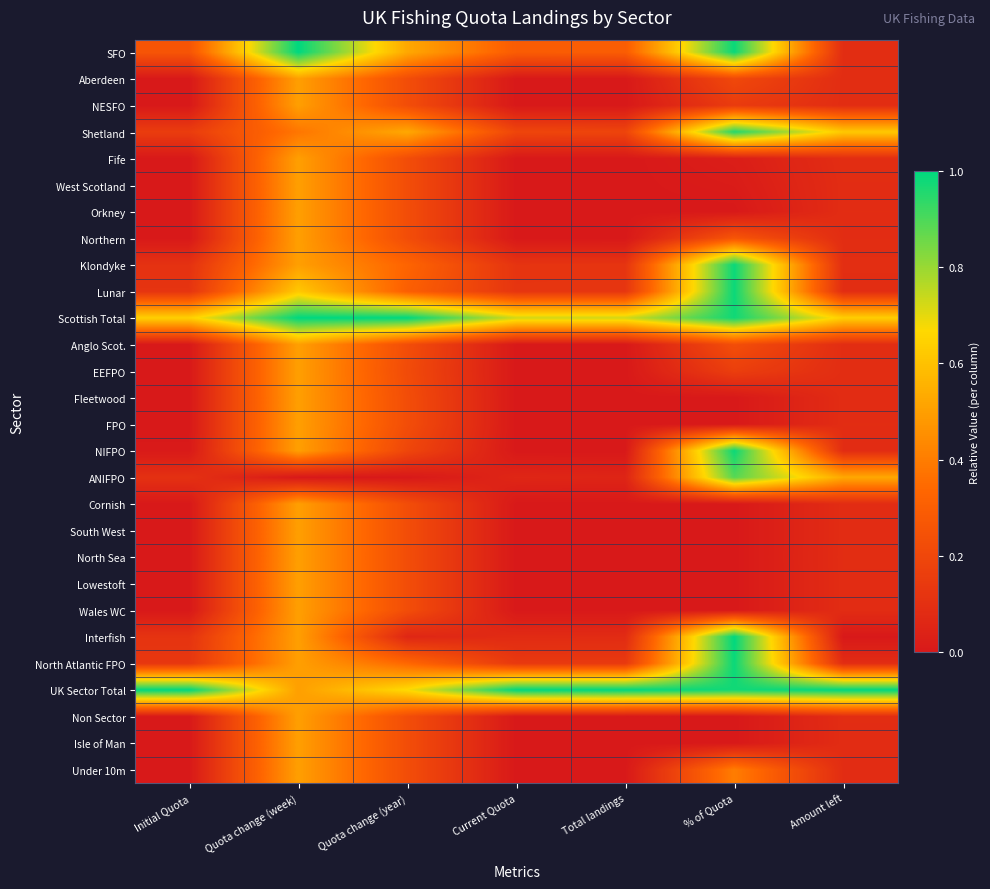

At which category is the sum across all series the highest?

Quota change (week)